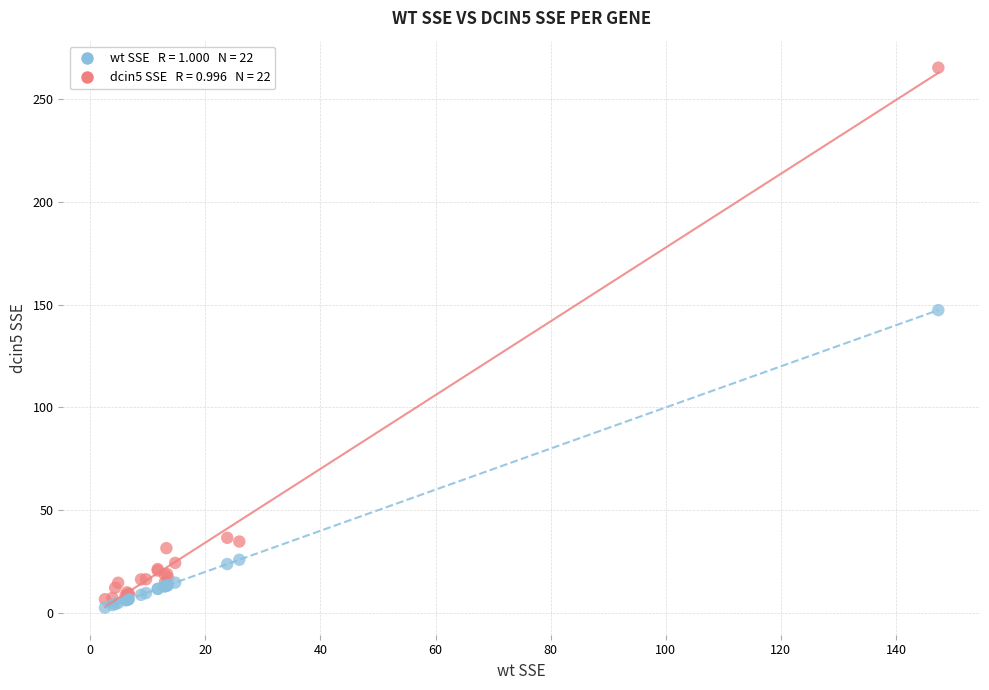

Across all series, what Y value is closest to 133?

147.4